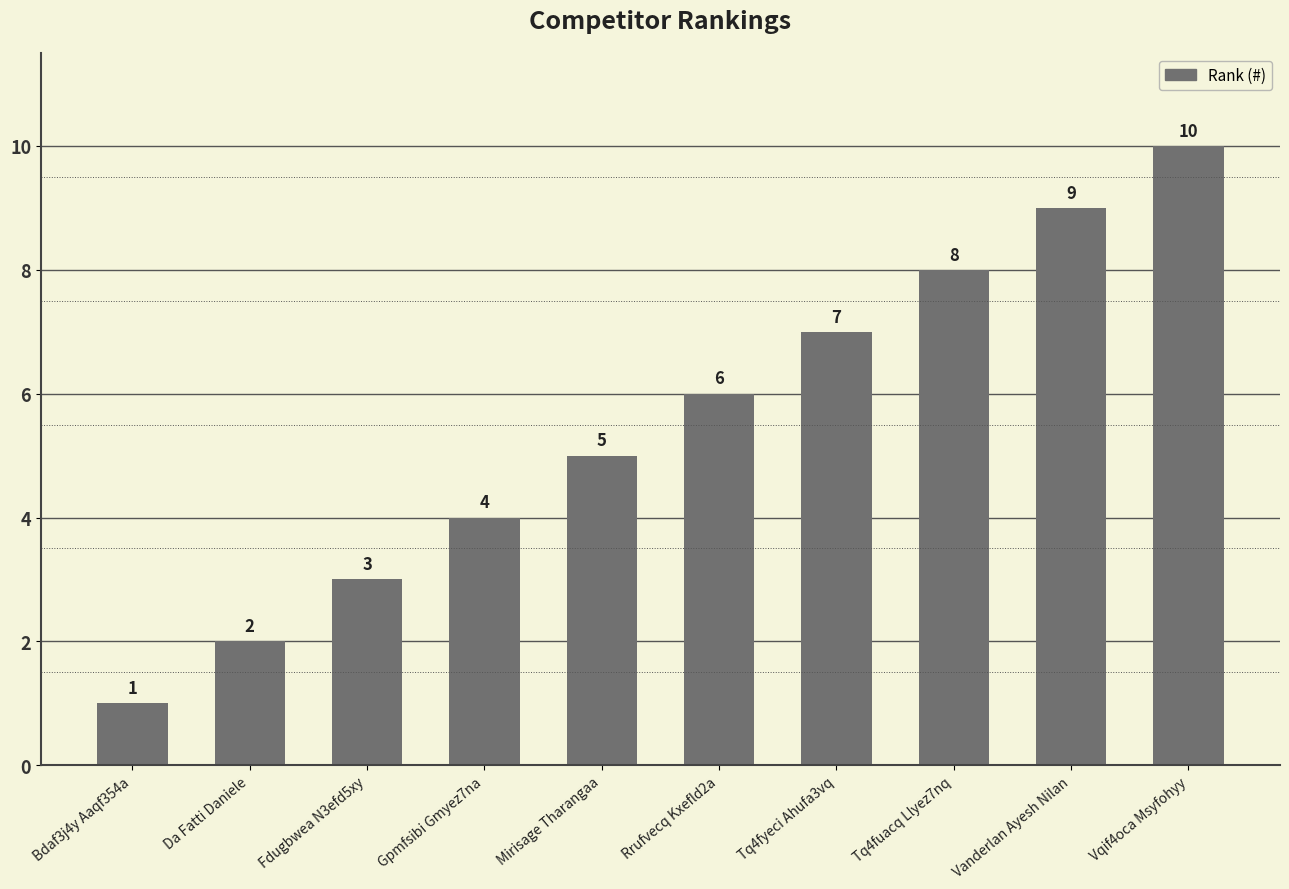

What is the value of the 4th bar from the left?

4